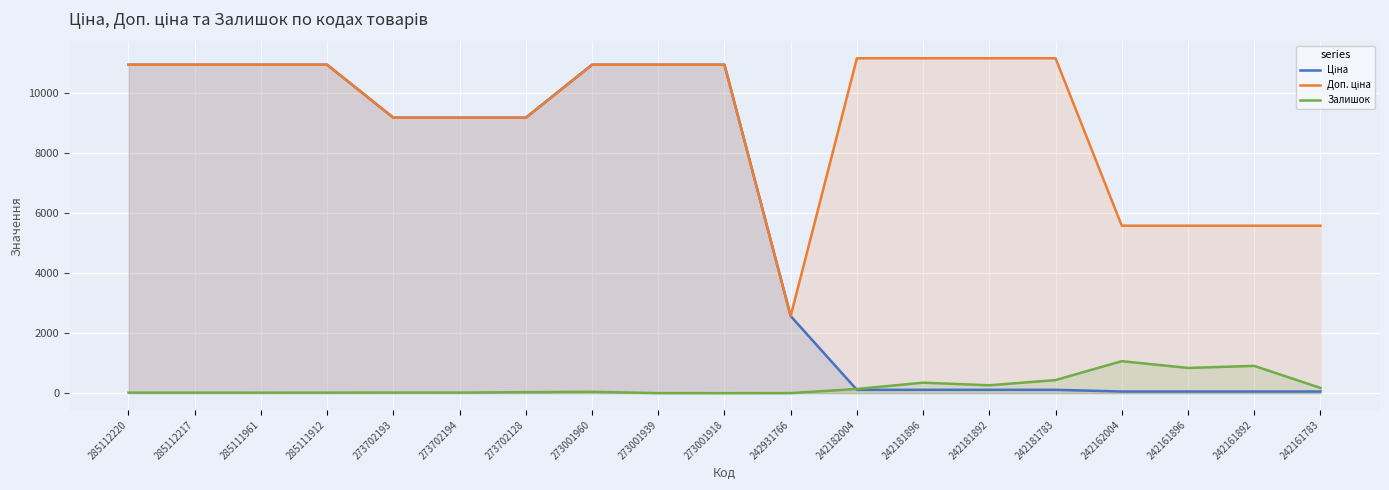

Which series changed the most between 273702193 and 242161896?

Ціна